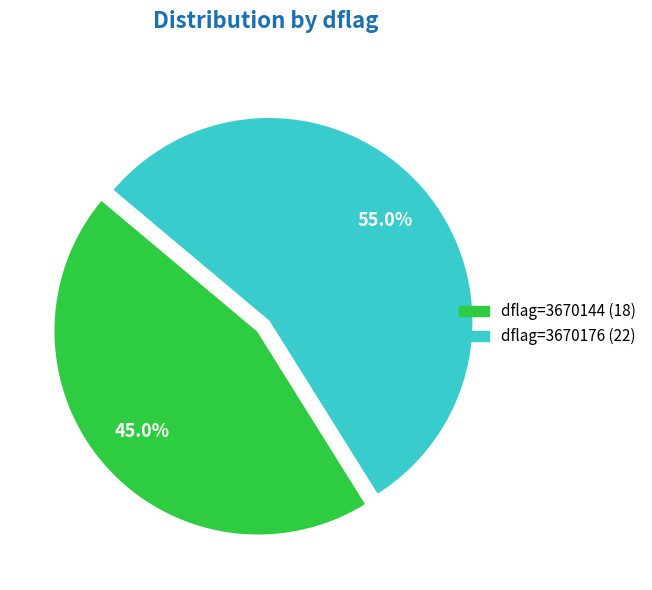

How many segments does this pie chart have?

2